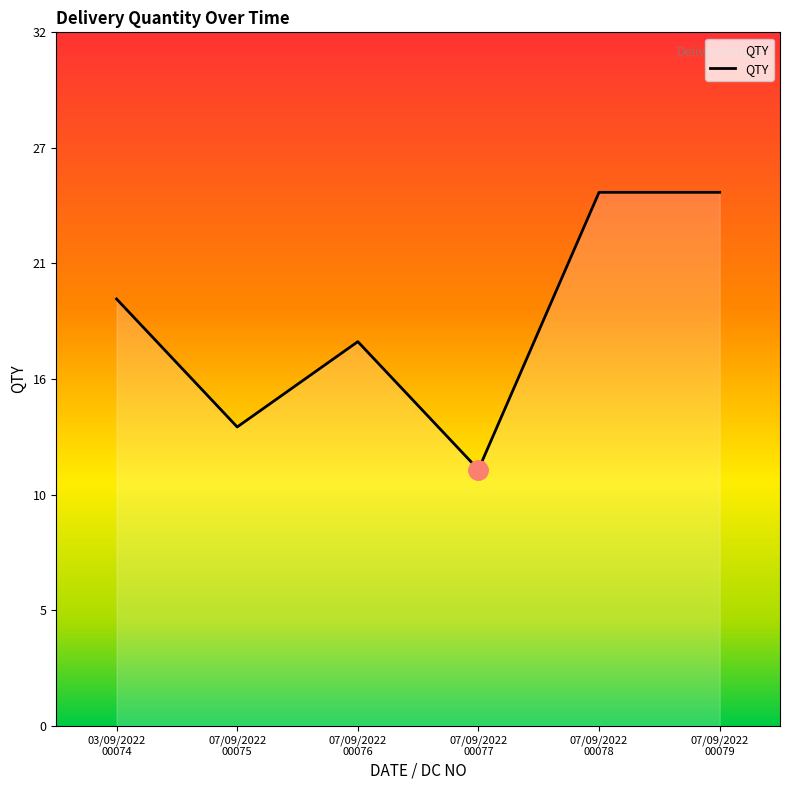

What is the label of the 2nd point from the left?

07/09/2022
00075